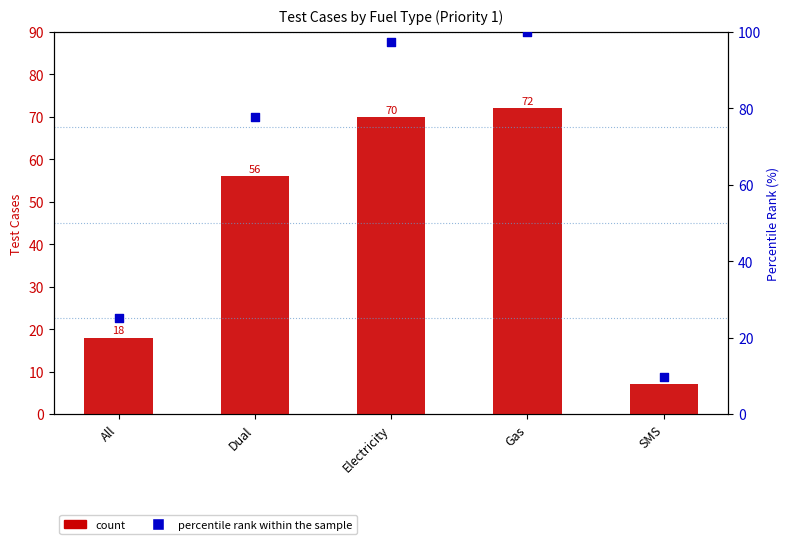

Which series has the largest total across all categories?

percentile rank within the sample